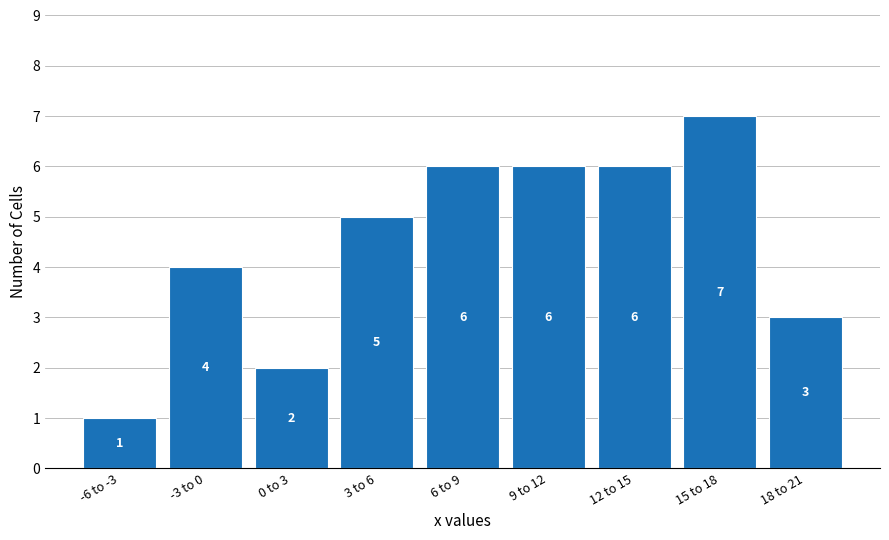

Reading left to right, what are all the values shown in this chart?

1	4	2	5	6	6	6	7	3